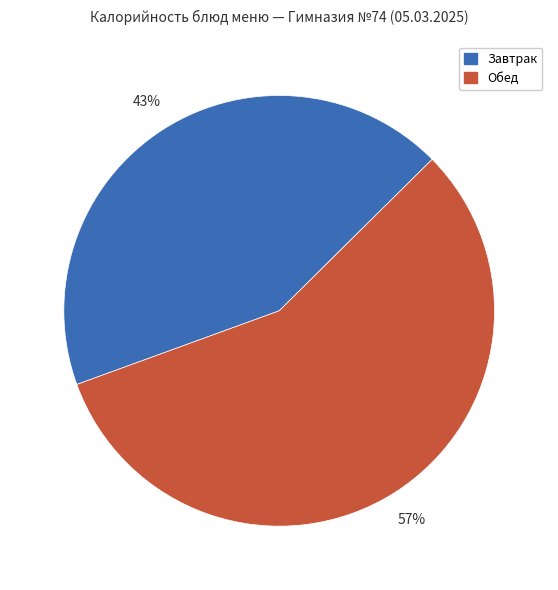

To the nearest percent, what is the difference between the largest and smallest slice percentages?

14%